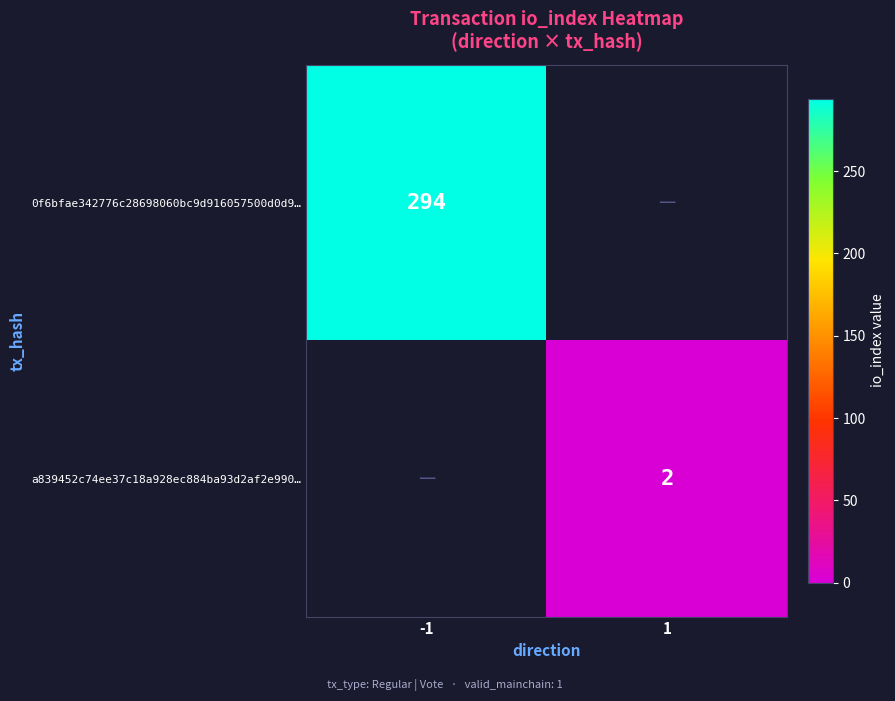

Is it true that 0f6bfae342776c28698060bc9d916057500d0d9… equals 199 at -1?

False